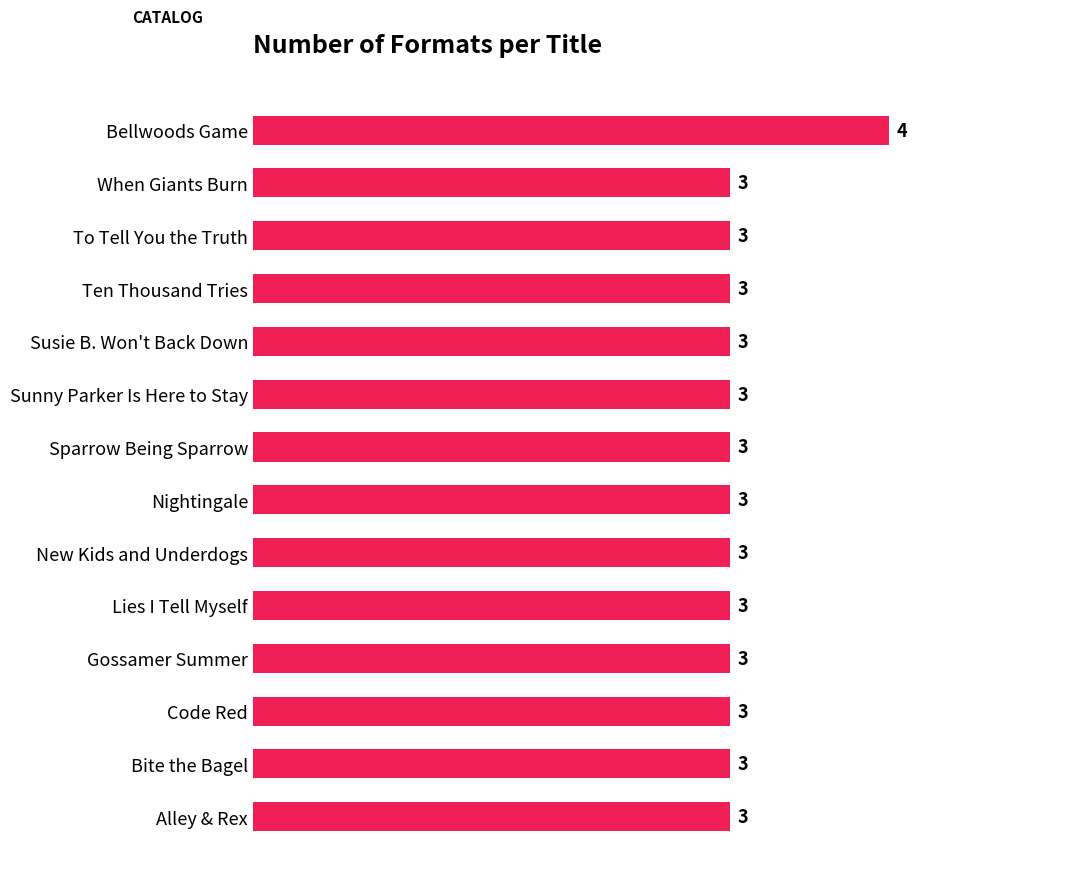

Reading top to bottom, what are all the values shown in this chart?

Bellwoods Game=4	When Giants Burn=3	To Tell You the Truth=3	Ten Thousand Tries=3	Susie B. Won't Back Down=3	Sunny Parker Is Here to Stay=3	Sparrow Being Sparrow=3	Nightingale=3	New Kids and Underdogs=3	Lies I Tell Myself=3	Gossamer Summer=3	Code Red=3	Bite the Bagel=3	Alley & Rex=3